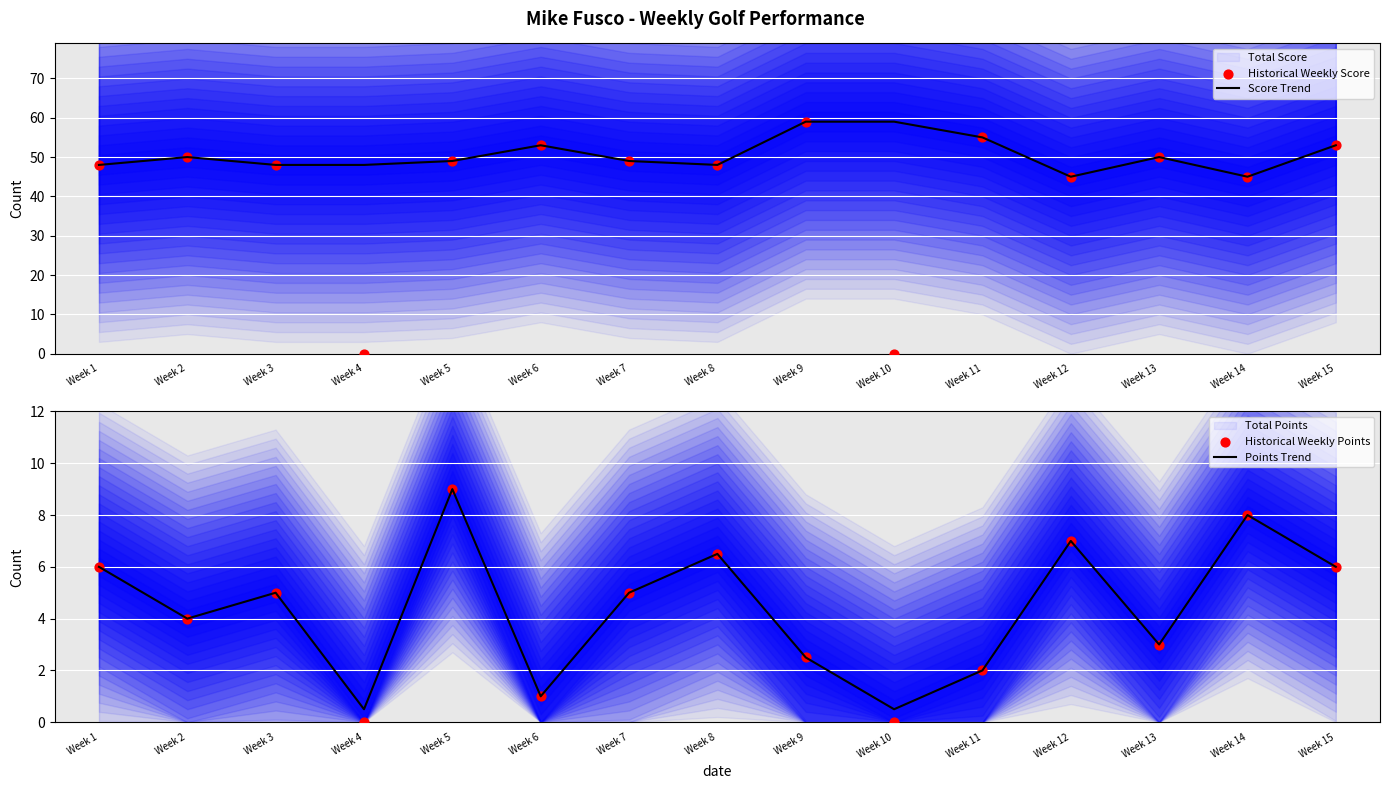

Is the value of Historical Weekly Points at Week 8 greater than the value of Points Trend at Week 14?

No